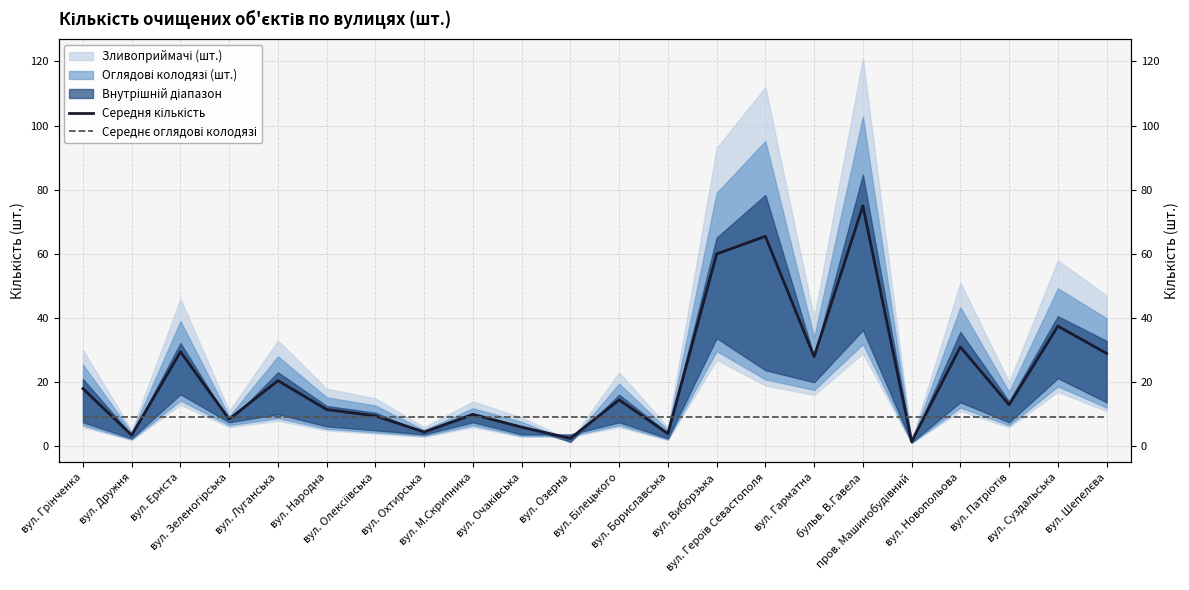

True or false: Середнє оглядові колодязі has more than 1 points higher than both neighbors.

False